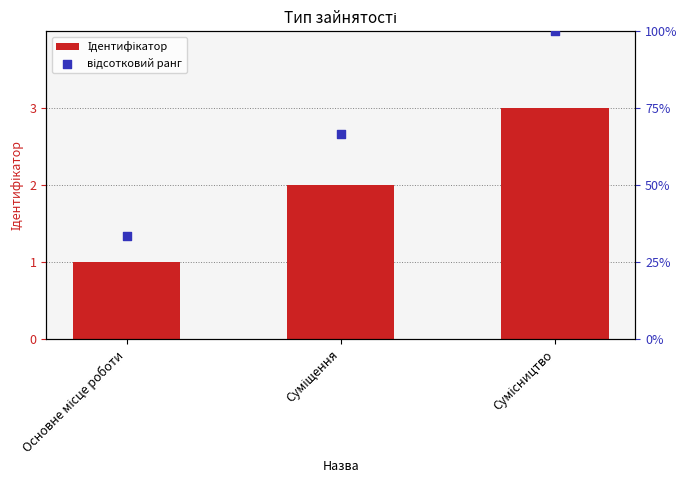

At which category is the sum across all series the highest?

Сумісництво